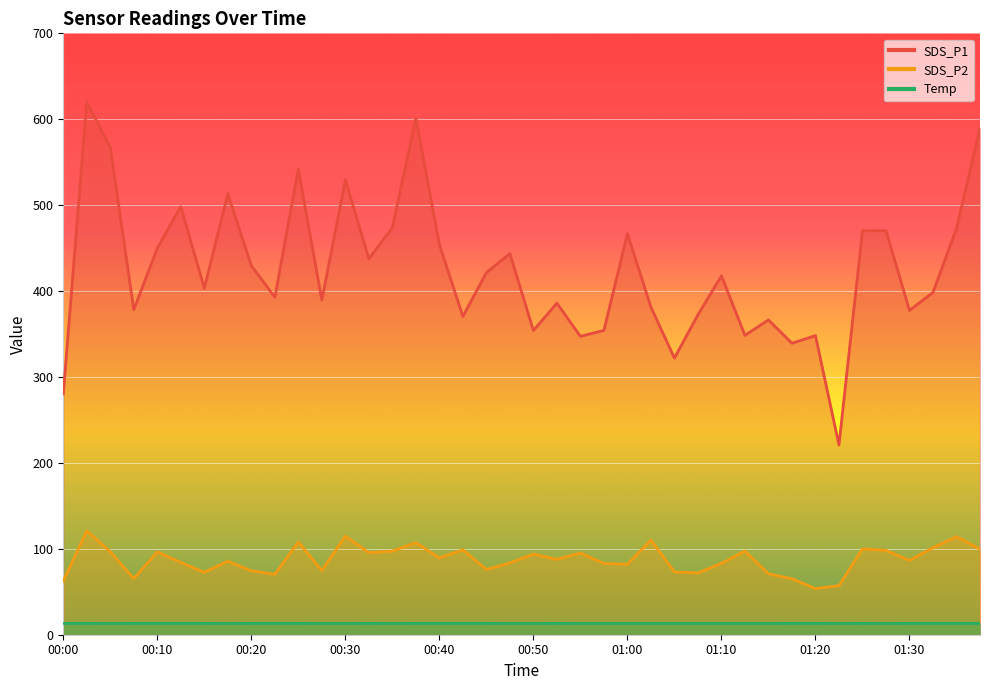

What is the lowest value of the SDS_P1 series?

220.9